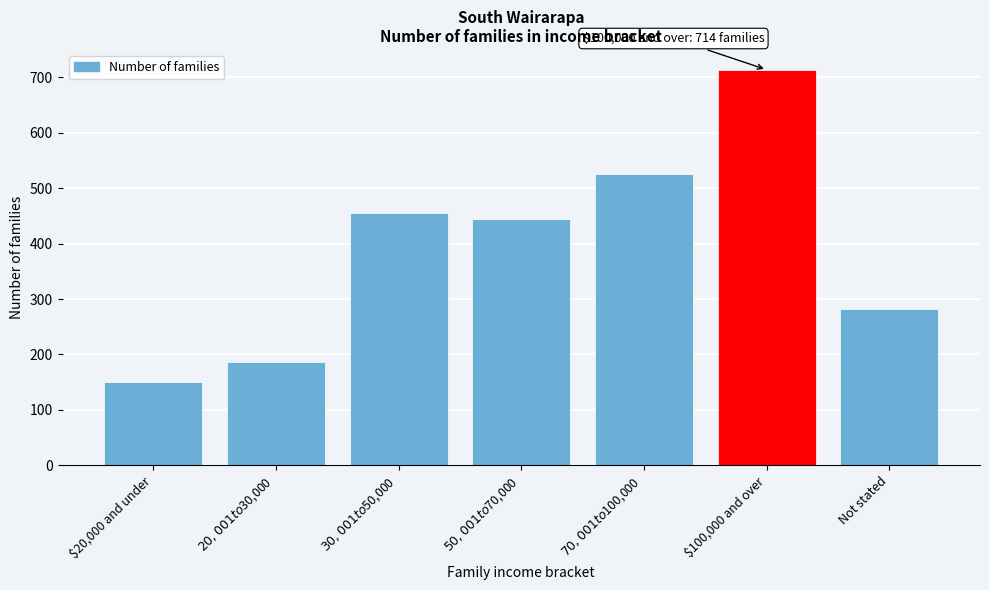

Reading left to right, extract all data points from this chart.

150	186	456	444	525	714	282